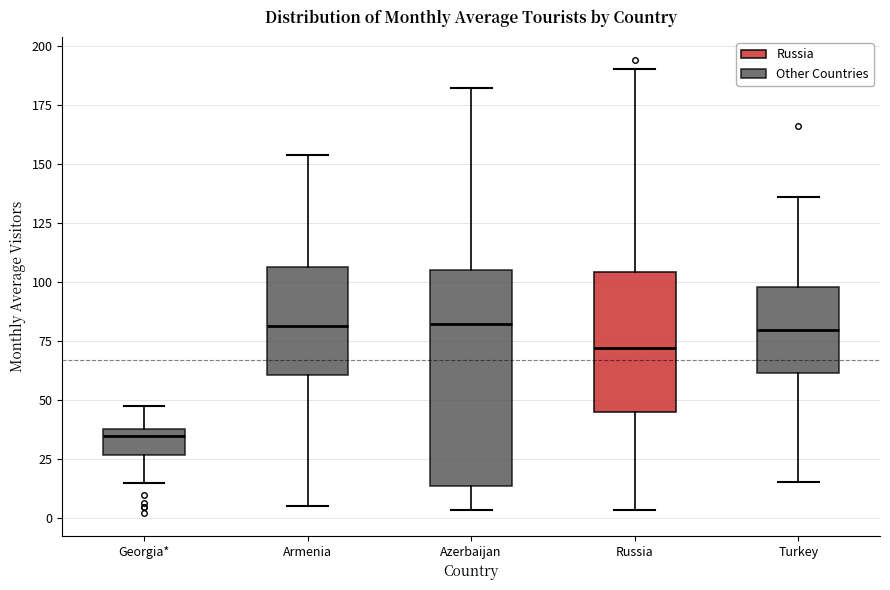

Where does the median line of the box for Turkey sit on the y-axis? The values are not printed on the chart, so give them approximately, as read against the axis.

80